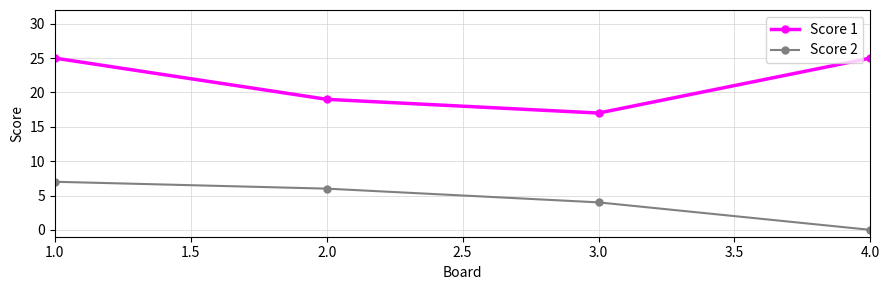

Reading right to left, what are all the values shown in this chart?

Score 1: 25	17	19	25
Score 2: 0	4	6	7